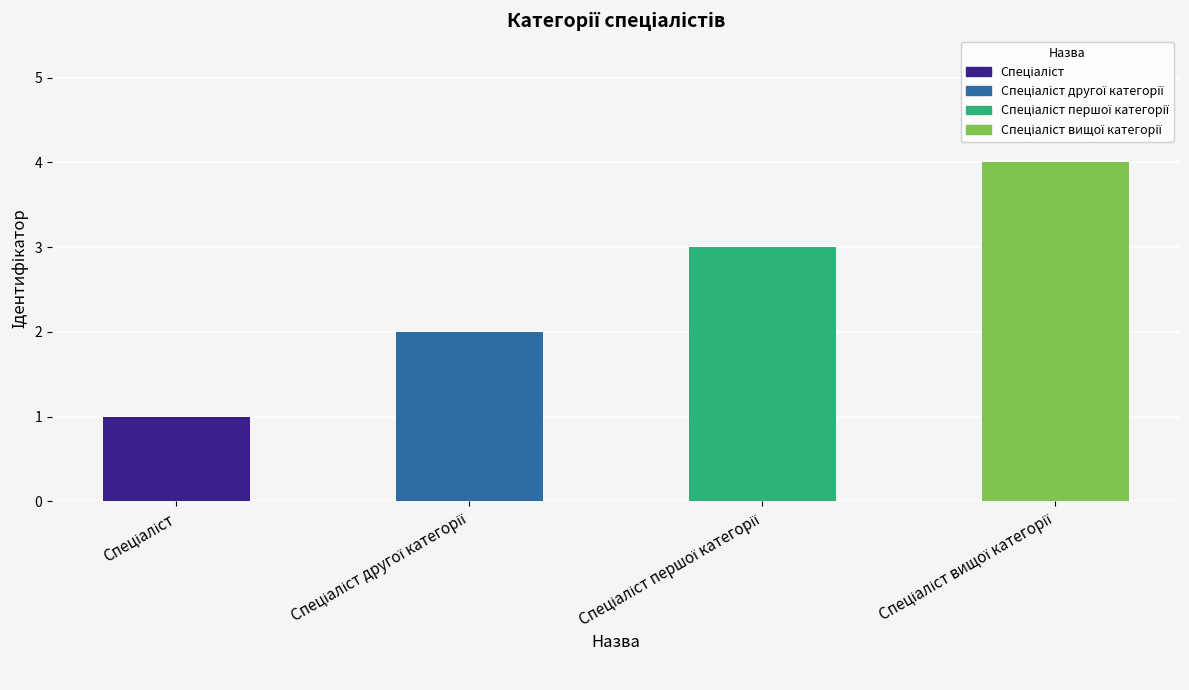

What is the greatest value displayed?

4